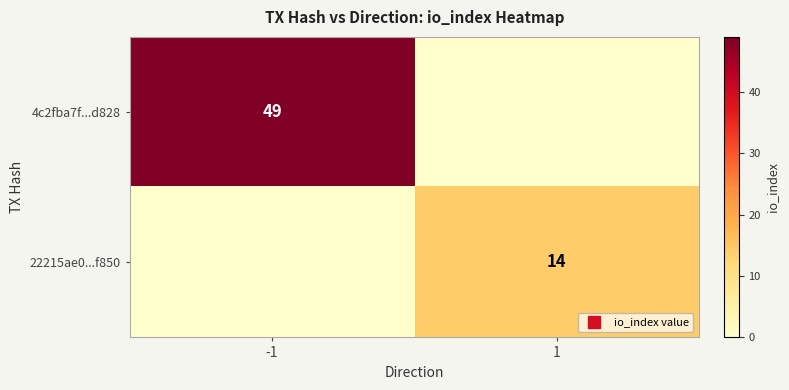

What value does the 22215ae0...f850 series have at 1, to the nearest 10?

10